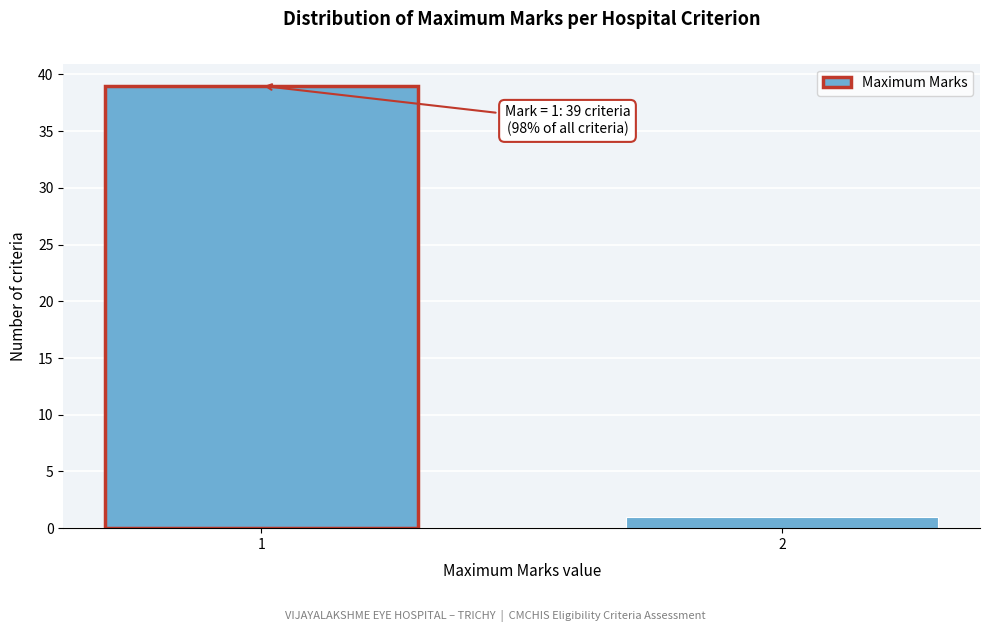

Reading left to right, extract all data points from this chart.

39	1